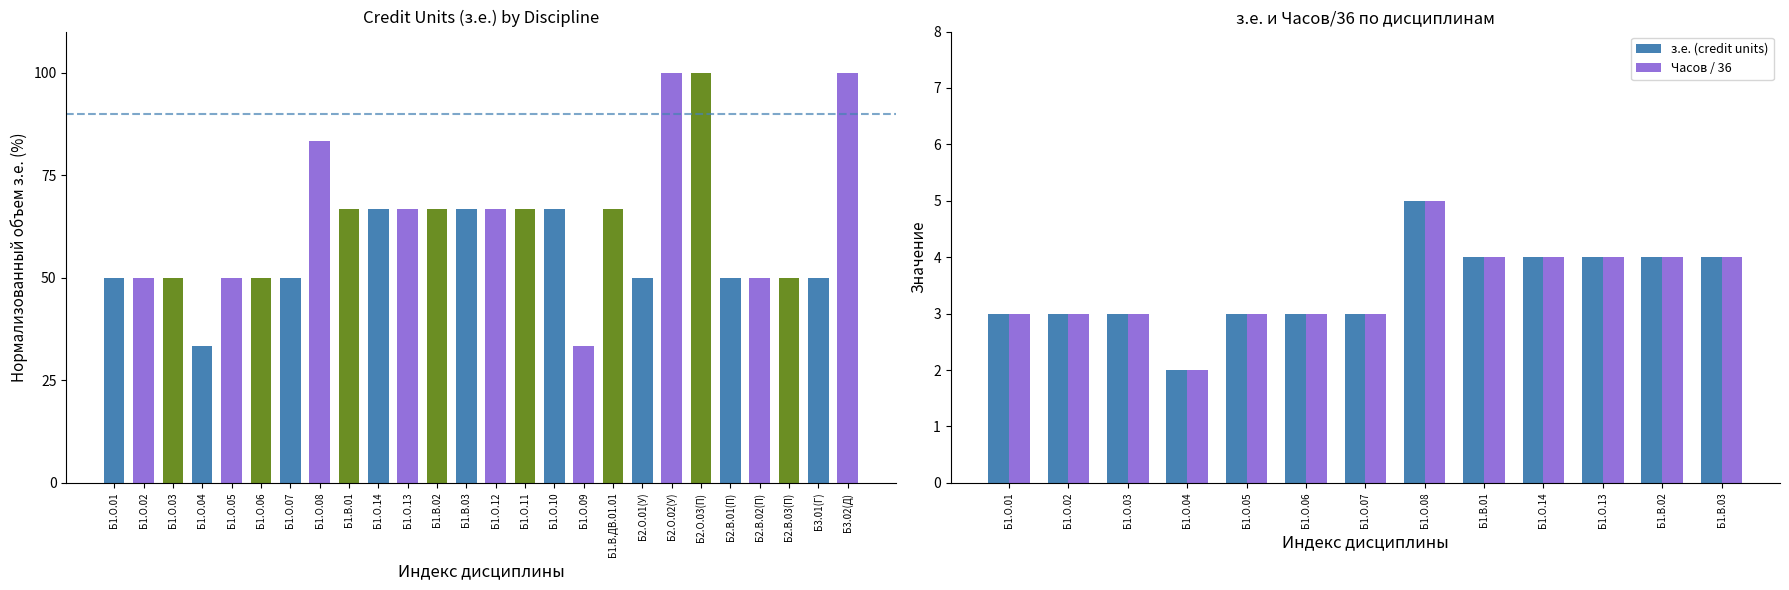

What are all the series names shown in the legend?

з.е. (credit units), Часов / 36